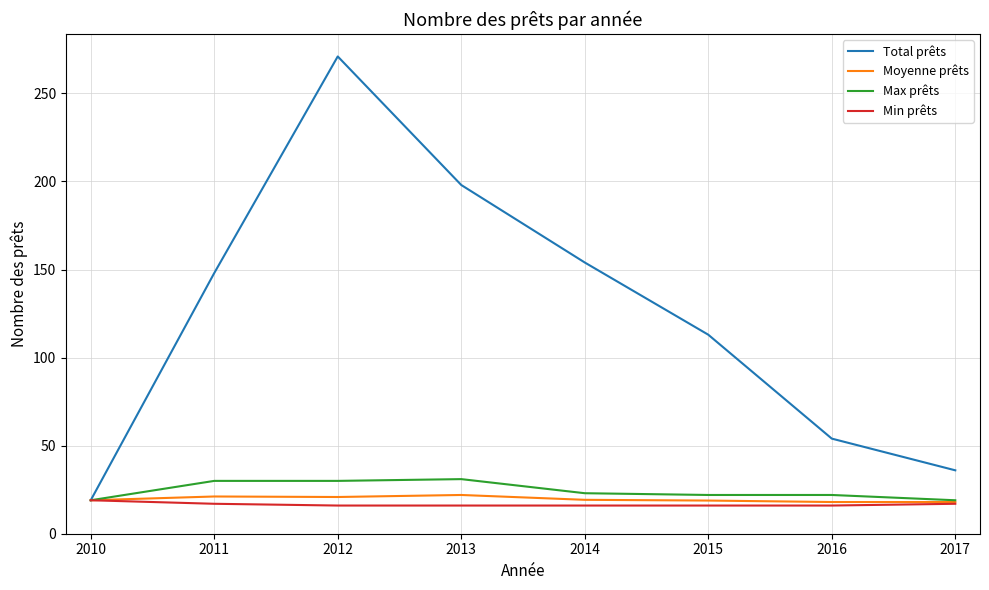

What is the average value of the Min prêts series?

16.6